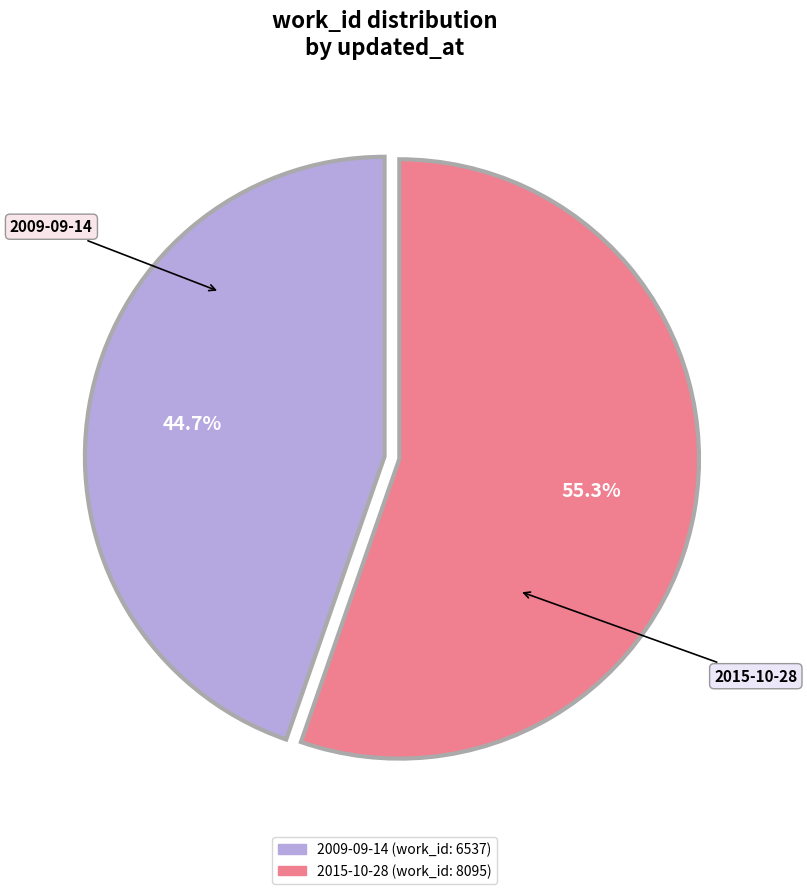

To the nearest percent, what is the difference between the 2009-09-14 and 2015-10-28 slice percentages?

11%